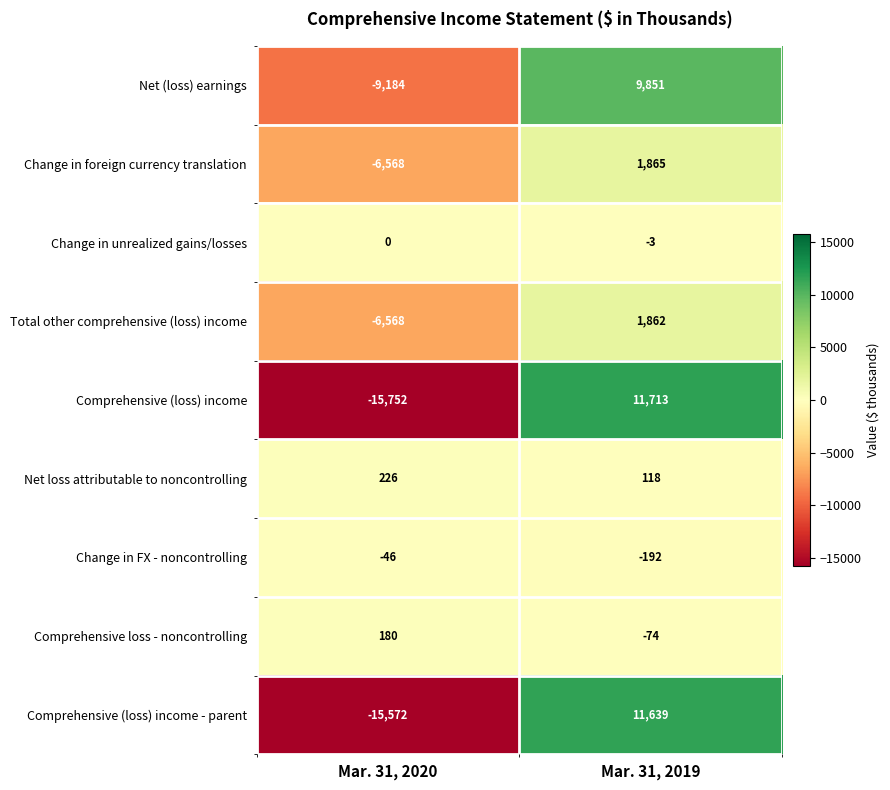

What is the spread (max minus min) of values at Mar. 31, 2019?

11905